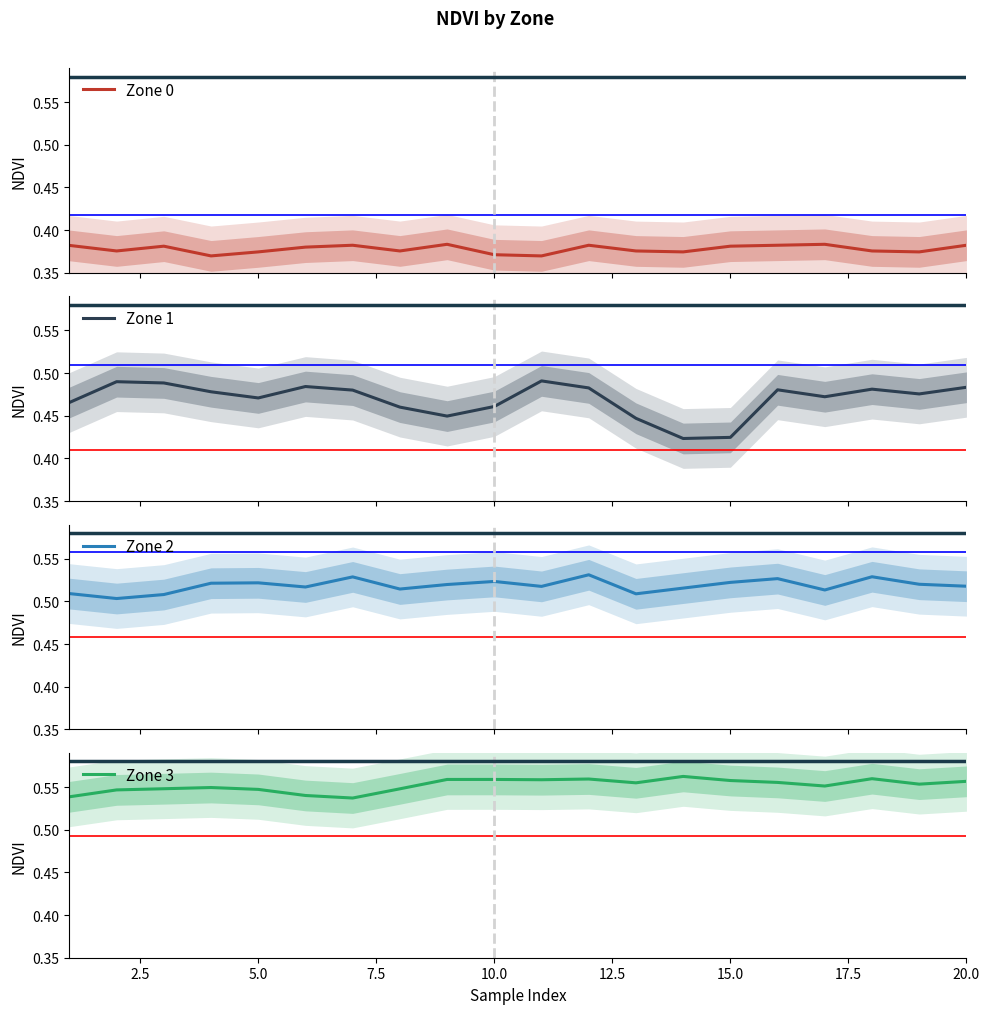

In Zone 2, how many points are higher than both neighbors (excluding endpoints)?

6